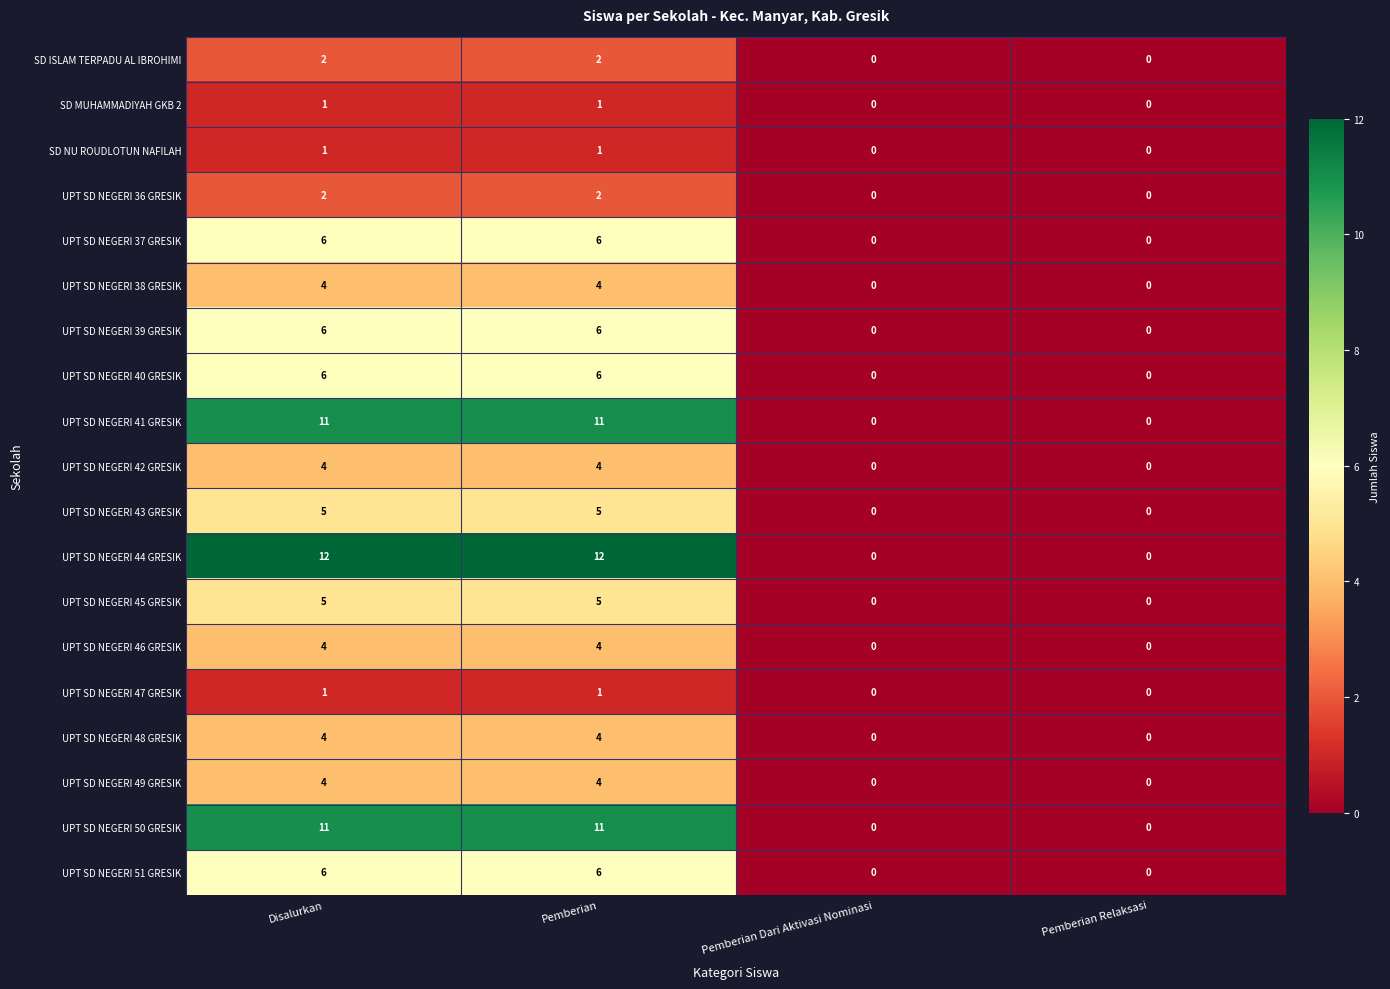

What is the average value of the UPT SD NEGERI 50 GRESIK series?

6